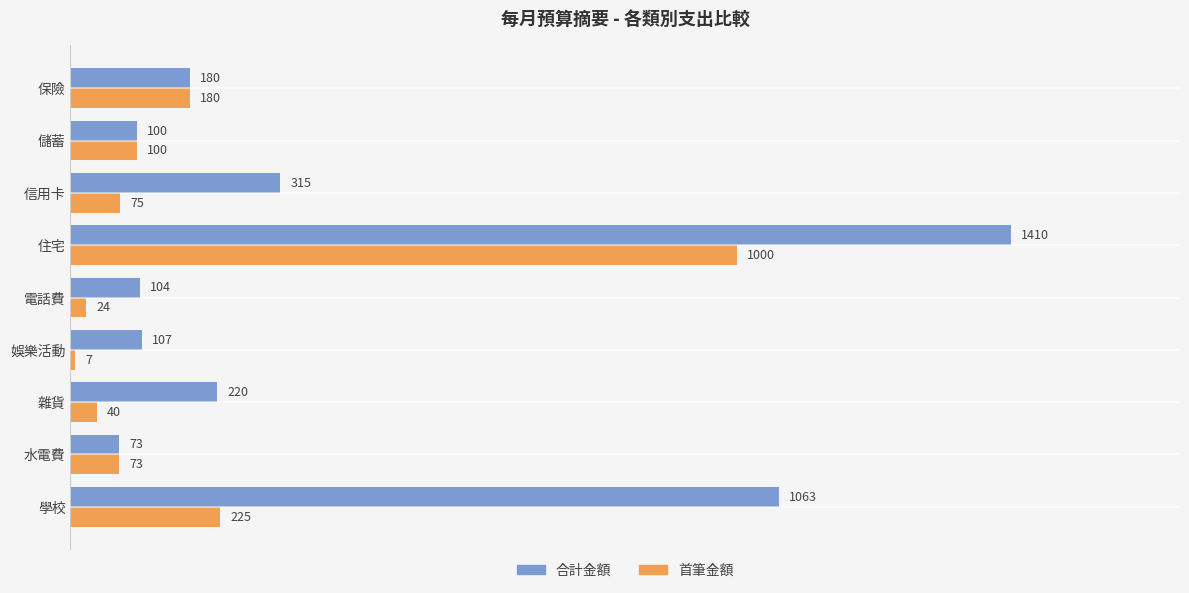

At which label does 合計金額 reach its peak?

住宅